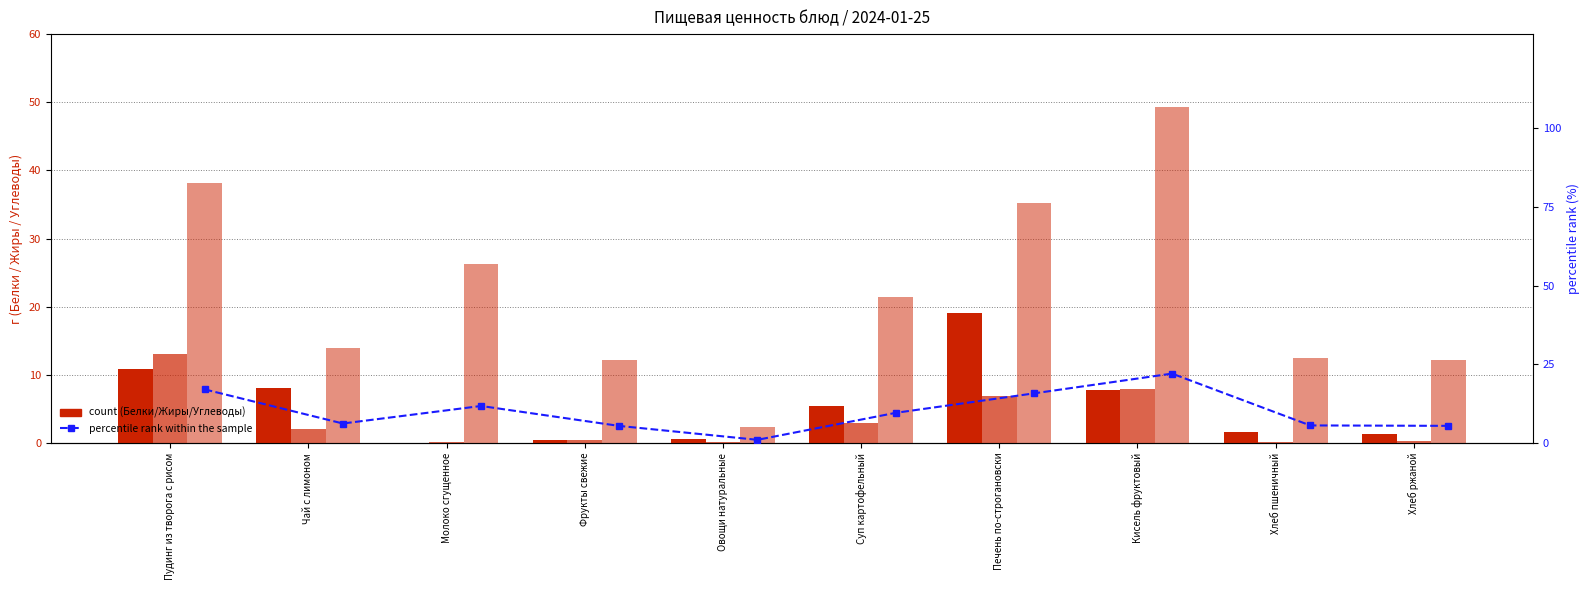

Where is Жиры nearest to the value 6?

Печень по-строгановски